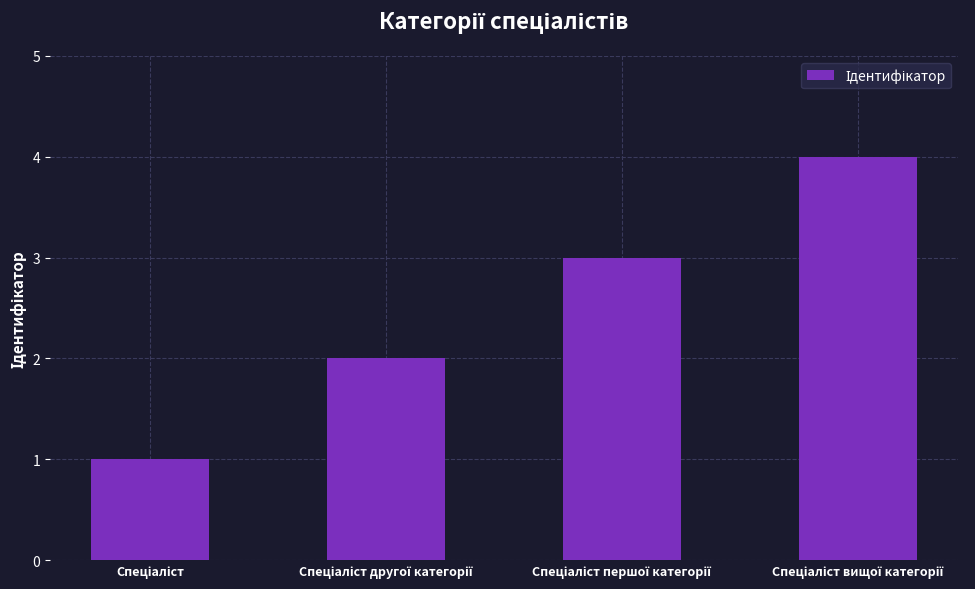

What is the difference between the second highest and minimum values?

2